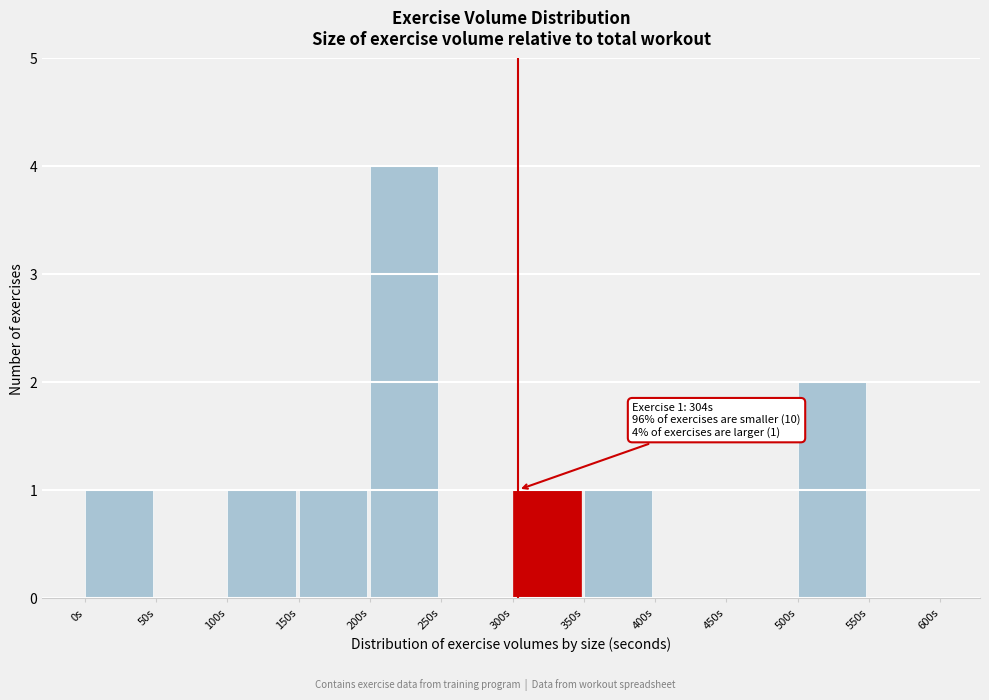

Over which range of the x-axis is the bar tallest?

200 to 250